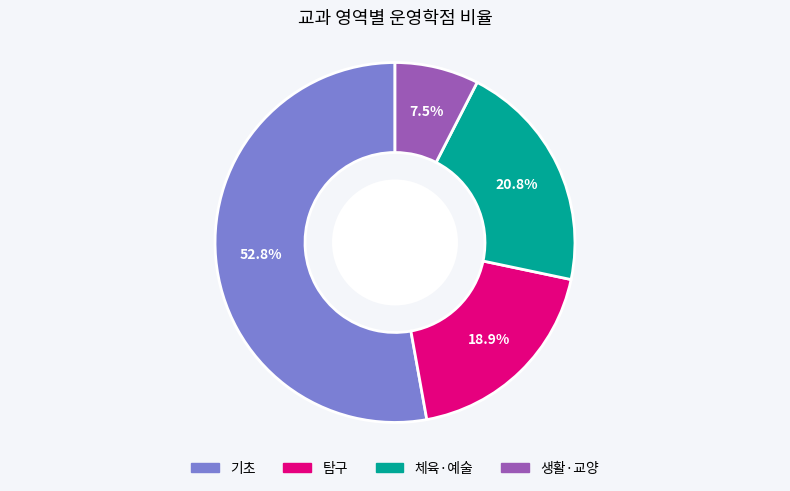

Approximately how many times larger is the value at 생활·교양 compared to 체육·예술?

0.4